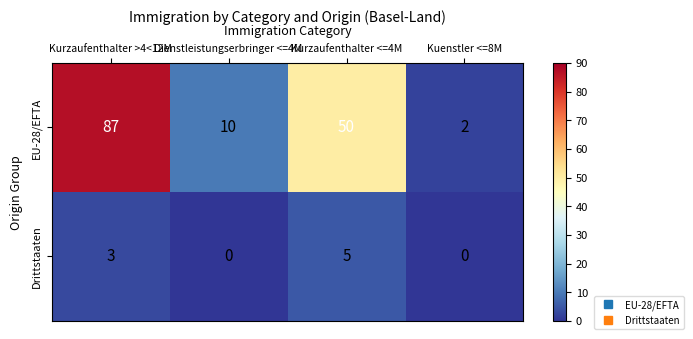

How many data points does each series have?

4